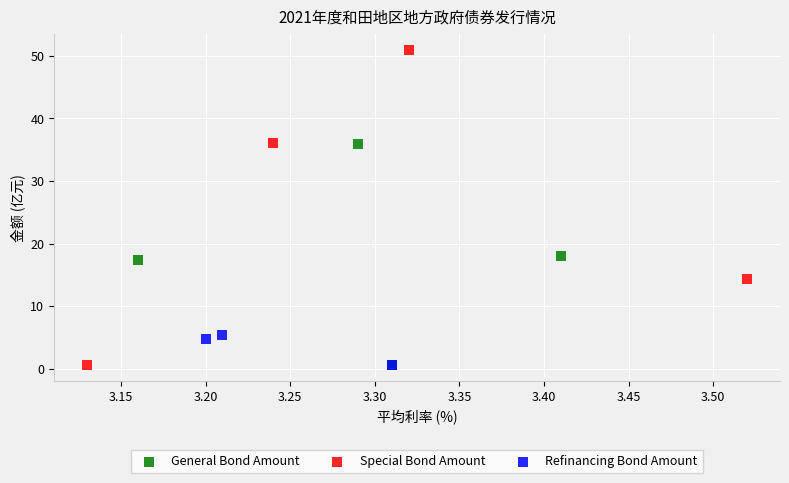

Which series contains the highest Y value?

Special Bond Amount